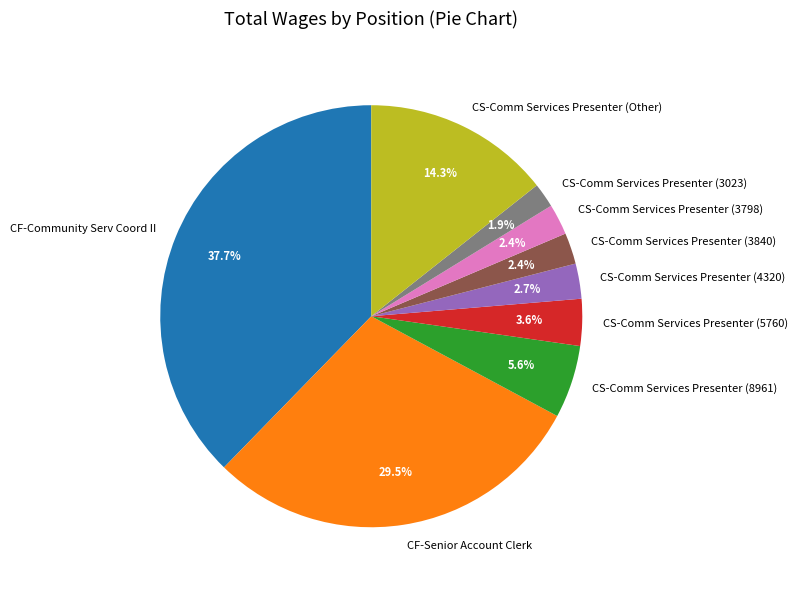

Combined, what portion of the pie is CS-Comm Services Presenter (4320) and CS-Comm Services Presenter (5760)?

6.3%